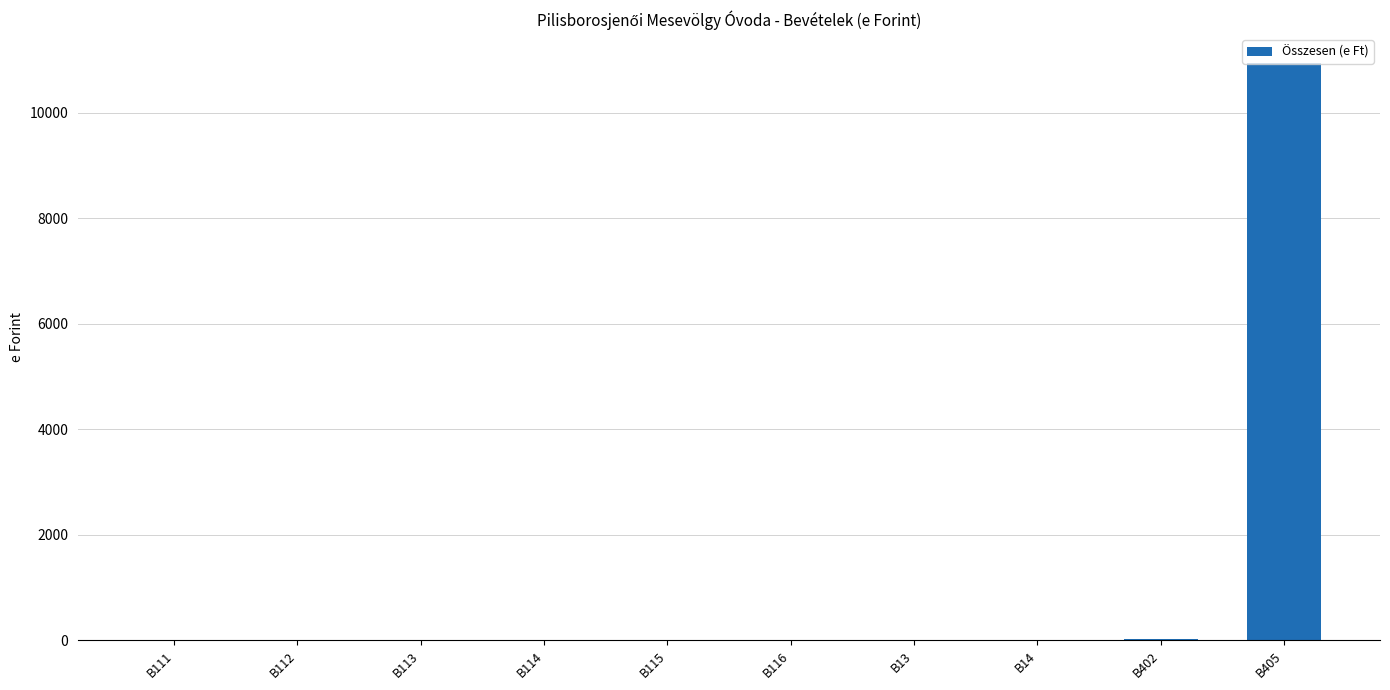

What is the maximum value shown in the chart?

10951